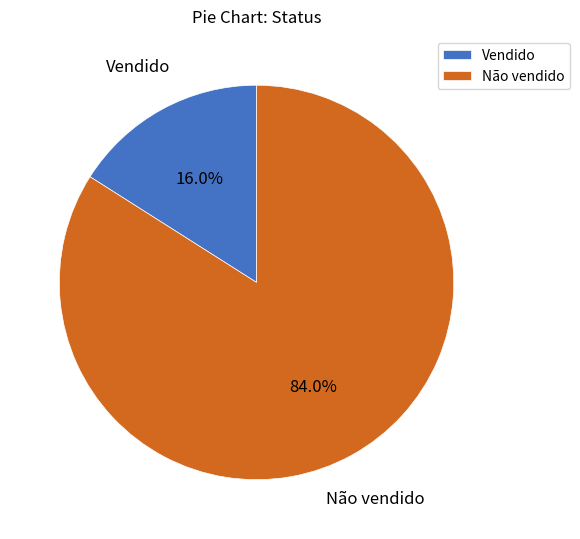

How many slices are in this pie chart?

2